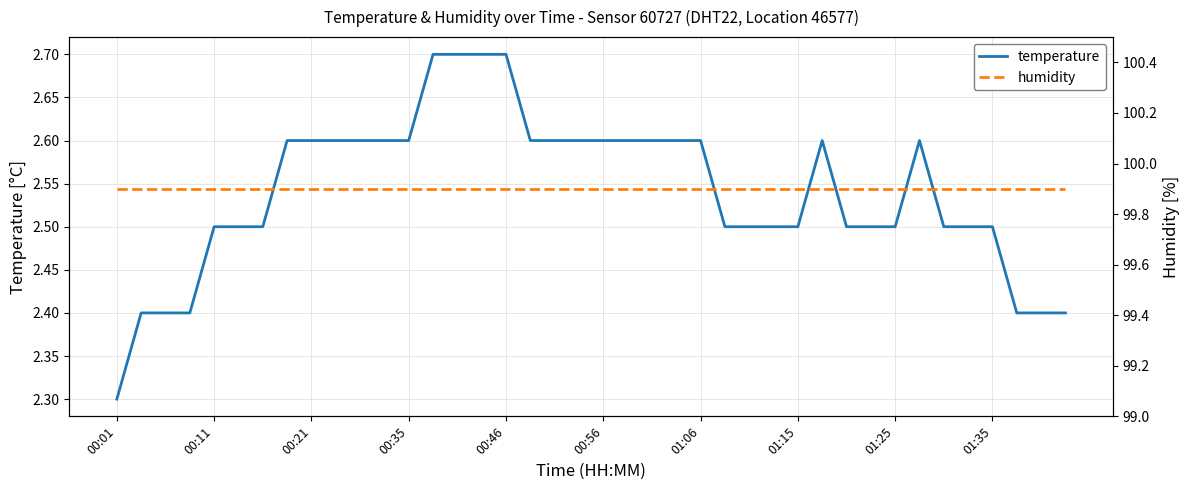

How many interior local peaks does the temperature series have?

2